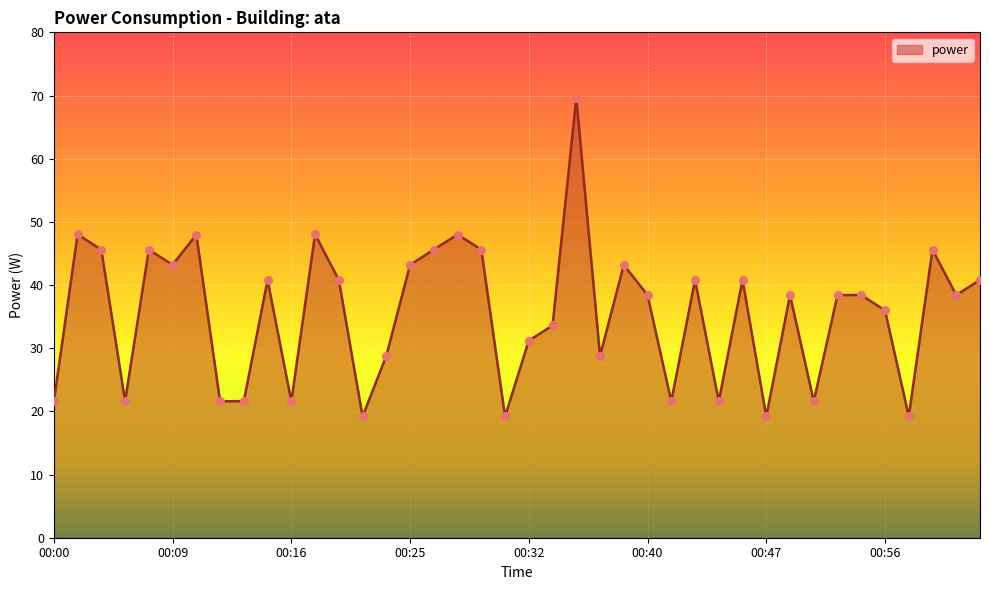

What is the maximum value shown in the chart?

69.6